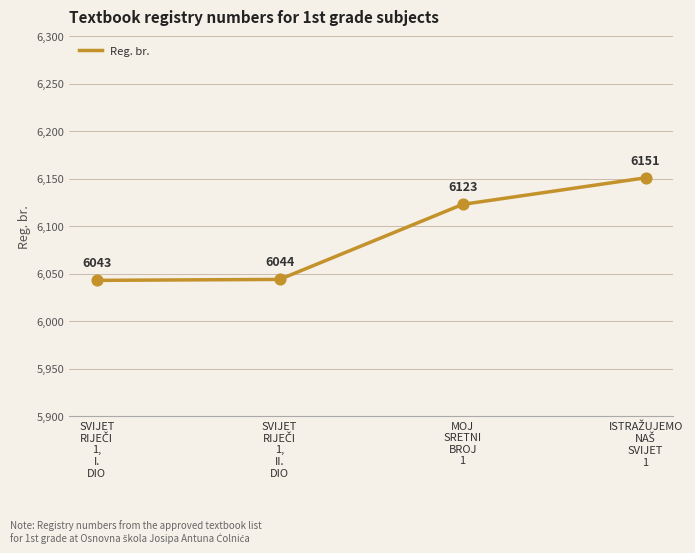

True or false: the data has more than 2 interior local peaks.

False